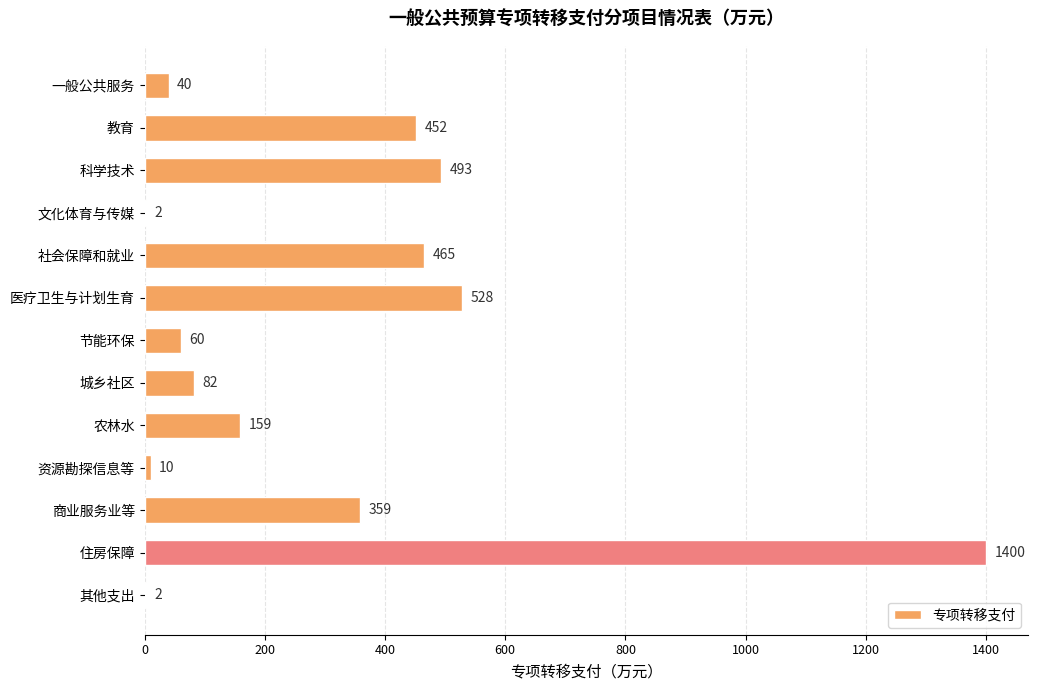

How many data points does each series have?

13